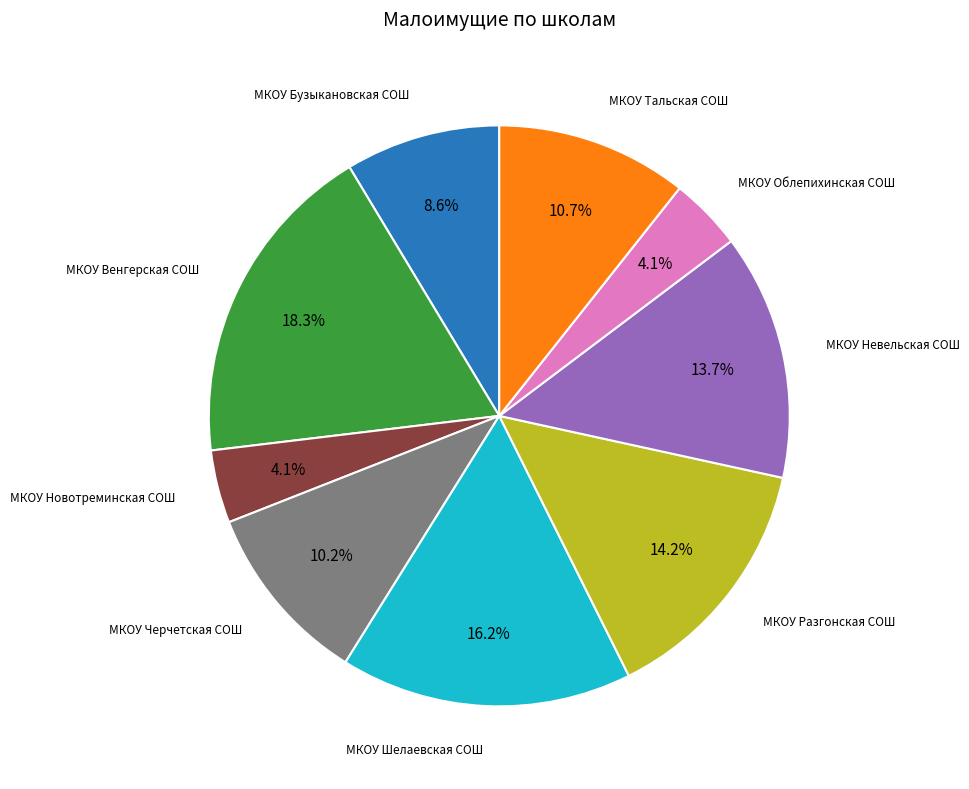

Does any single category account for the majority?

No